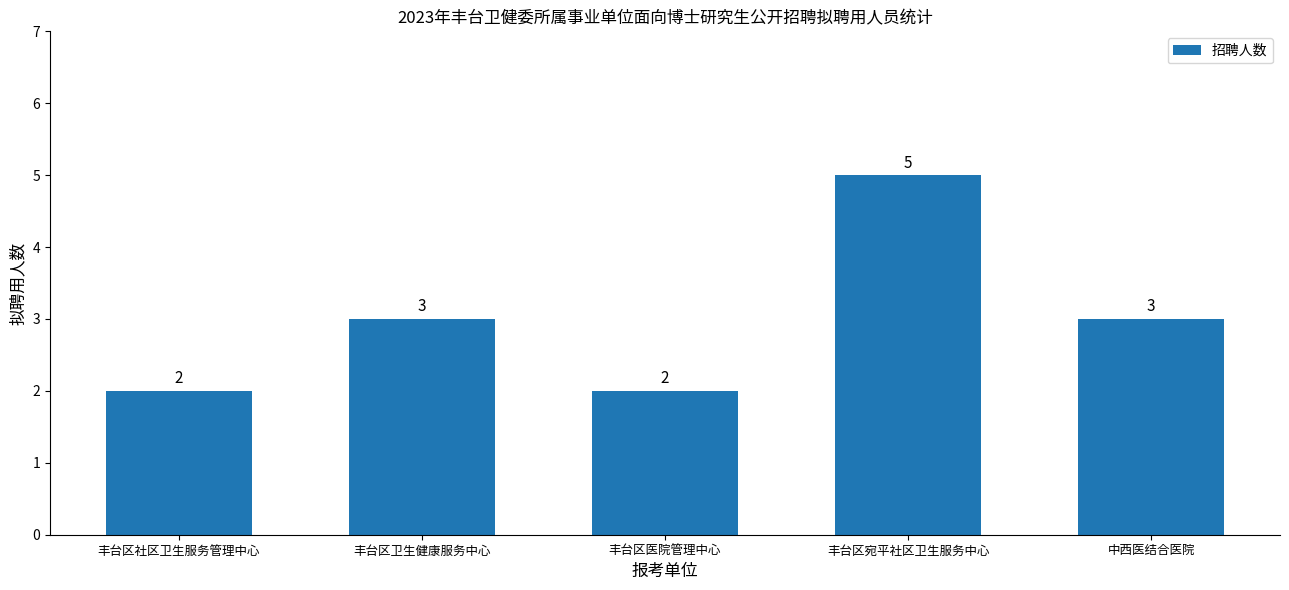

What is the label of the 2nd bar from the left?

丰台区卫生健康服务中心